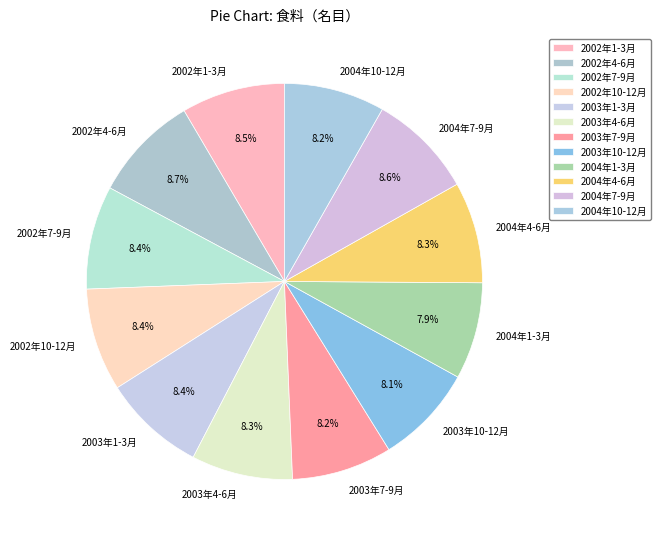

Which has a higher value, 2004年7-9月 or 2004年1-3月?

2004年7-9月